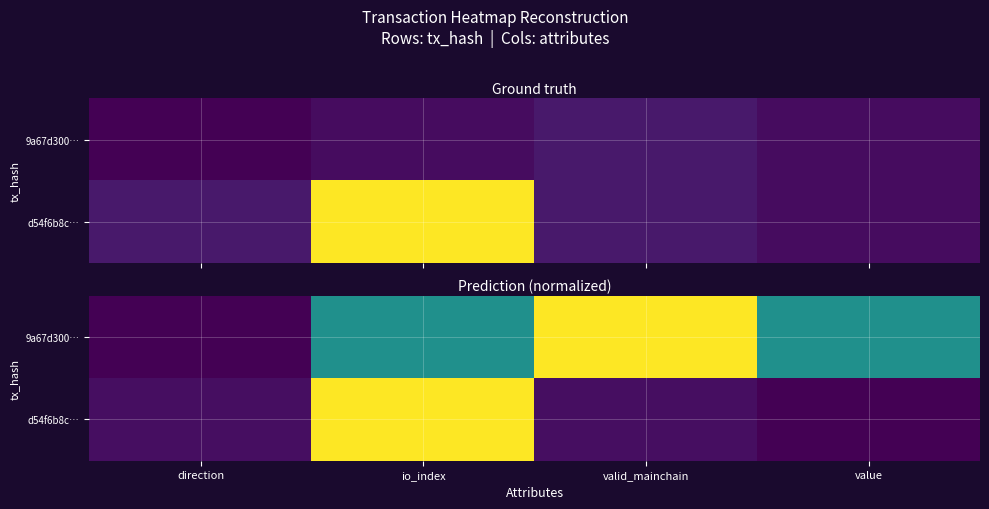

List the labels in order of d54f6b8c… value, smallest first.

value, direction, valid_mainchain, io_index